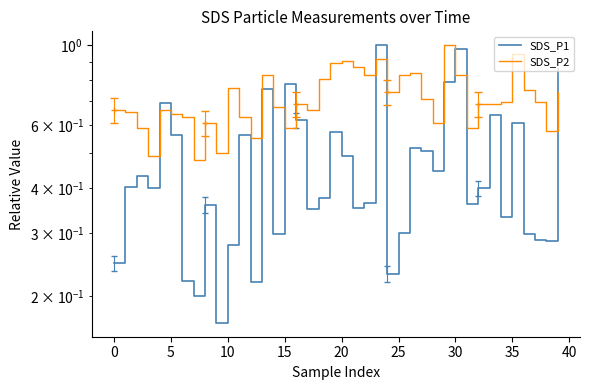

Is this an area chart (filled region under the line)?

No